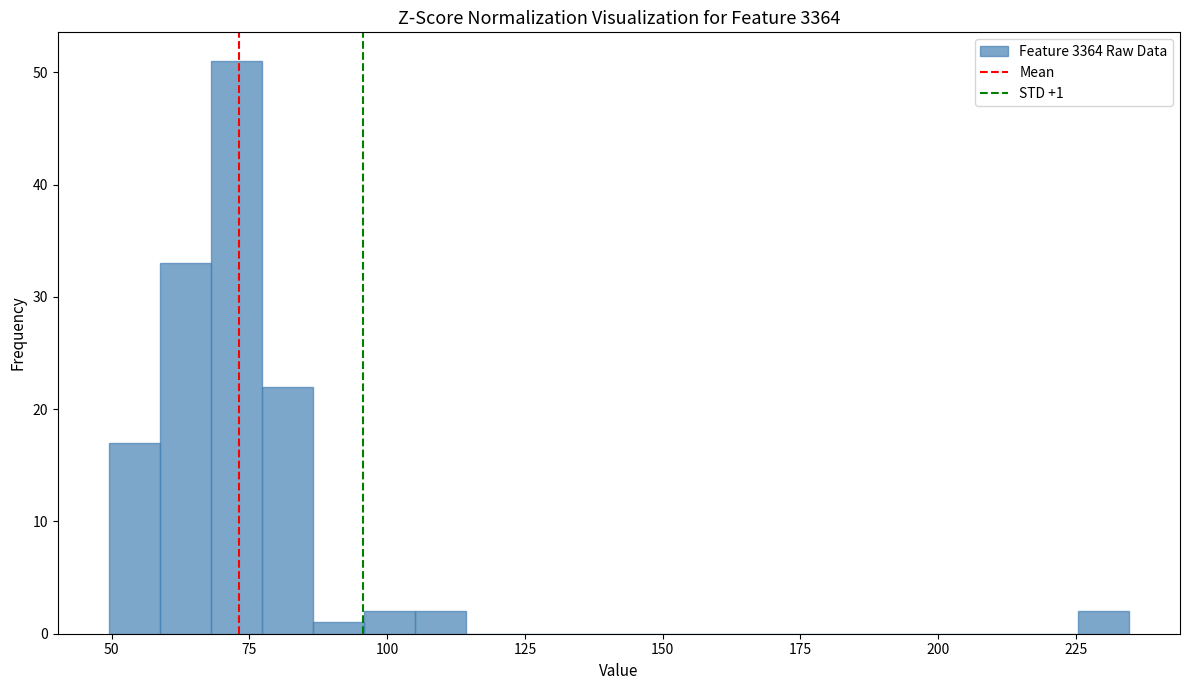

Read against the x-axis, roughly where is the centre of the tallest bar?

75